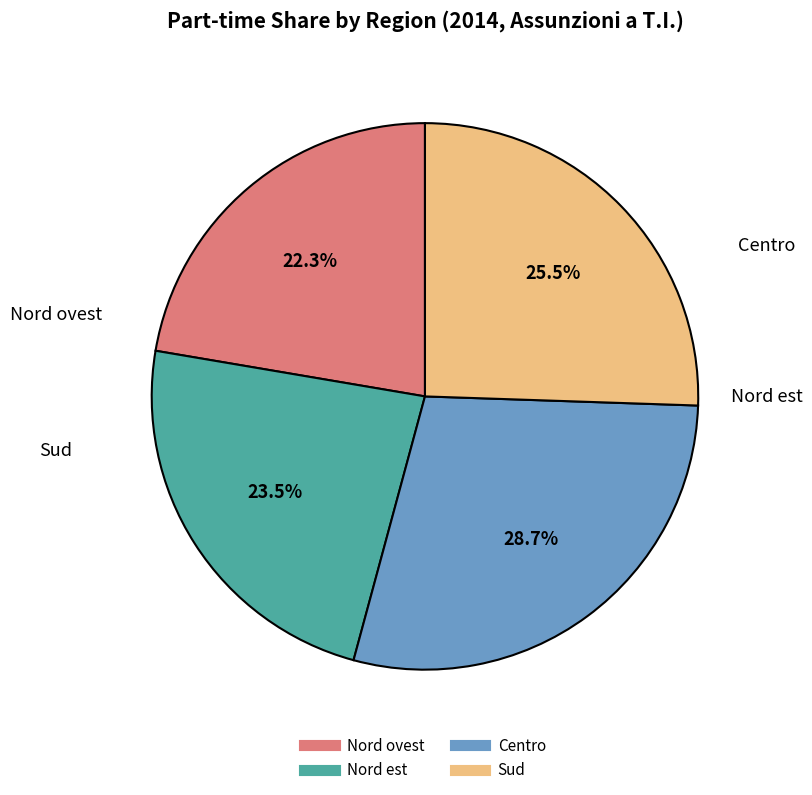

True or false: Centro accounts for 22% of the total.

False